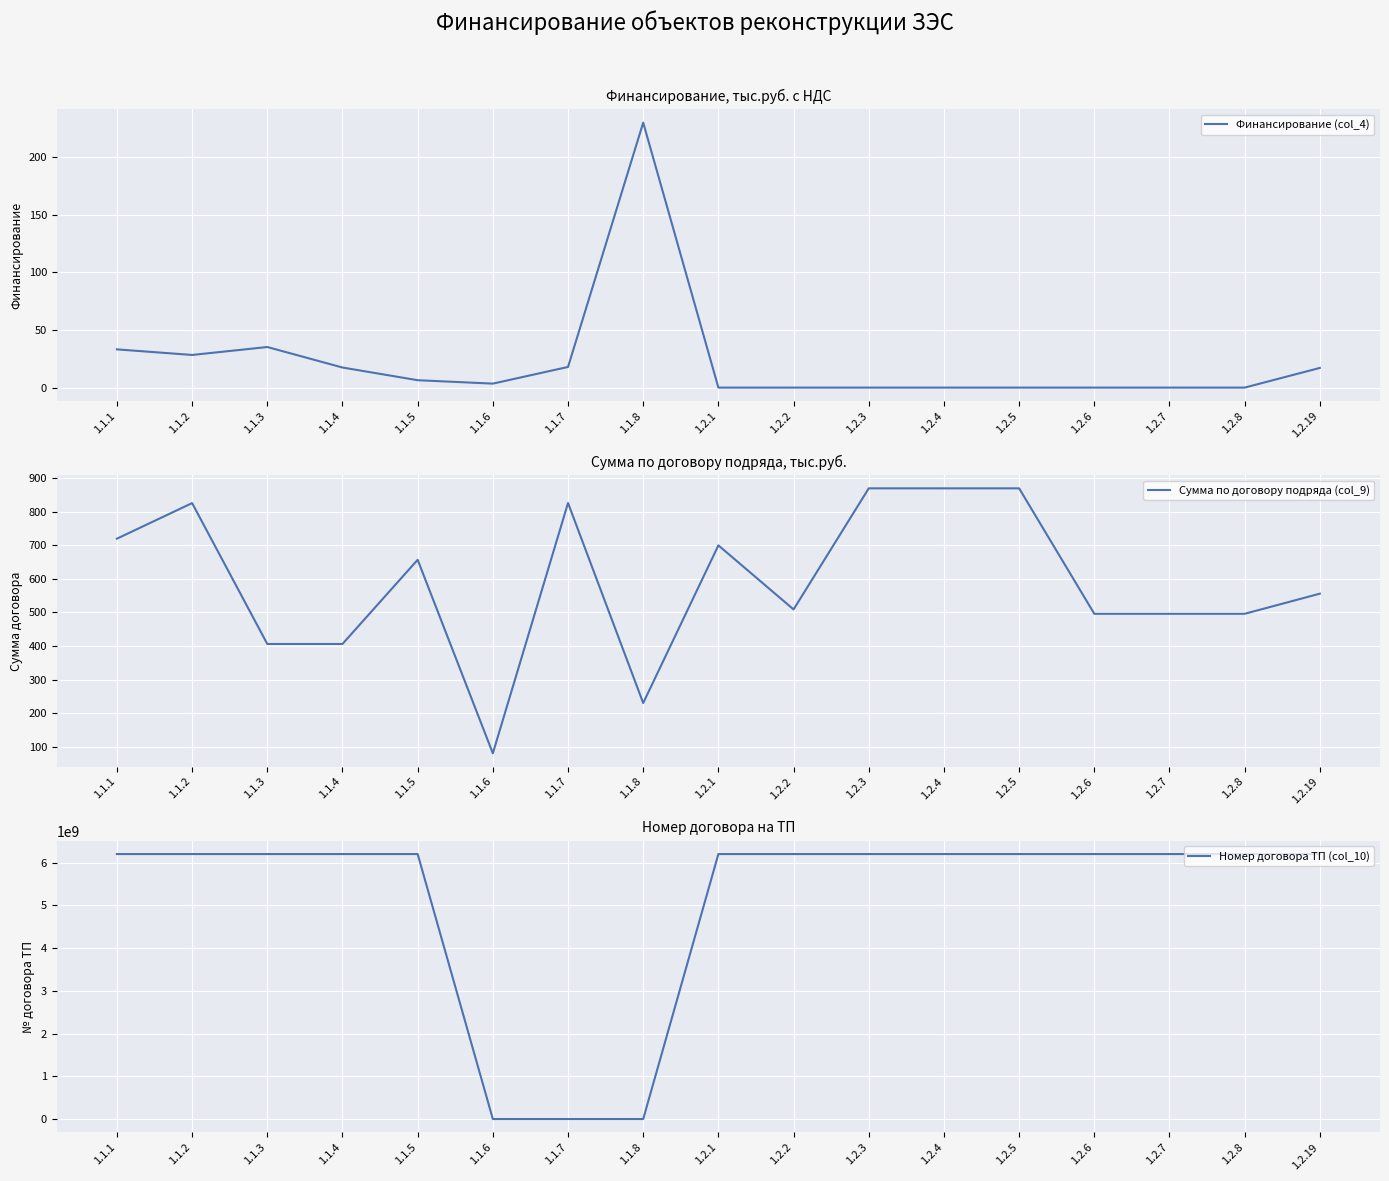

Reading left to right, transcribe all the data shown in this chart.

Финансирование (col_4): 1.1.1=33.2	1.1.2=28.4	1.1.3=35.3	1.1.4=17.4	1.1.5=6.4	1.1.6=3.5	1.1.7=17.9	1.1.8=230.2	1.2.1=0.0	1.2.2=0.0	1.2.3=0.0	1.2.4=0.0	1.2.5=0.0	1.2.6=0.0	1.2.7=0.0	1.2.8=0.0	1.2.19=17.1
Сумма по договору подряда (col_9): 1.1.1=720.0	1.1.2=826.0	1.1.3=406.0	1.1.4=406.0	1.1.5=657.0	1.1.6=80.0	1.1.7=826.3	1.1.8=230.0	1.2.1=700.0	1.2.2=509.0	1.2.3=870.0	1.2.4=870.0	1.2.5=870.0	1.2.6=496.0	1.2.7=496.0	1.2.8=496.0	1.2.19=556.0
Номер договора ТП (col_10): 1.1.1=6200004052.0	1.1.2=6200003678.0	1.1.3=6200006171.0	1.1.4=6200006251.0	1.1.5=6200006205.0	1.1.6=5843.0	1.1.7=816.0	1.1.8=168.0	1.2.1=6200004528.0	1.2.2=6200005456.0	1.2.3=6200004983.0	1.2.4=6200004984.0	1.2.5=6200005538.0	1.2.6=6200006099.0	1.2.7=6200006148.0	1.2.8=6200006163.0	1.2.19=6200005383.0